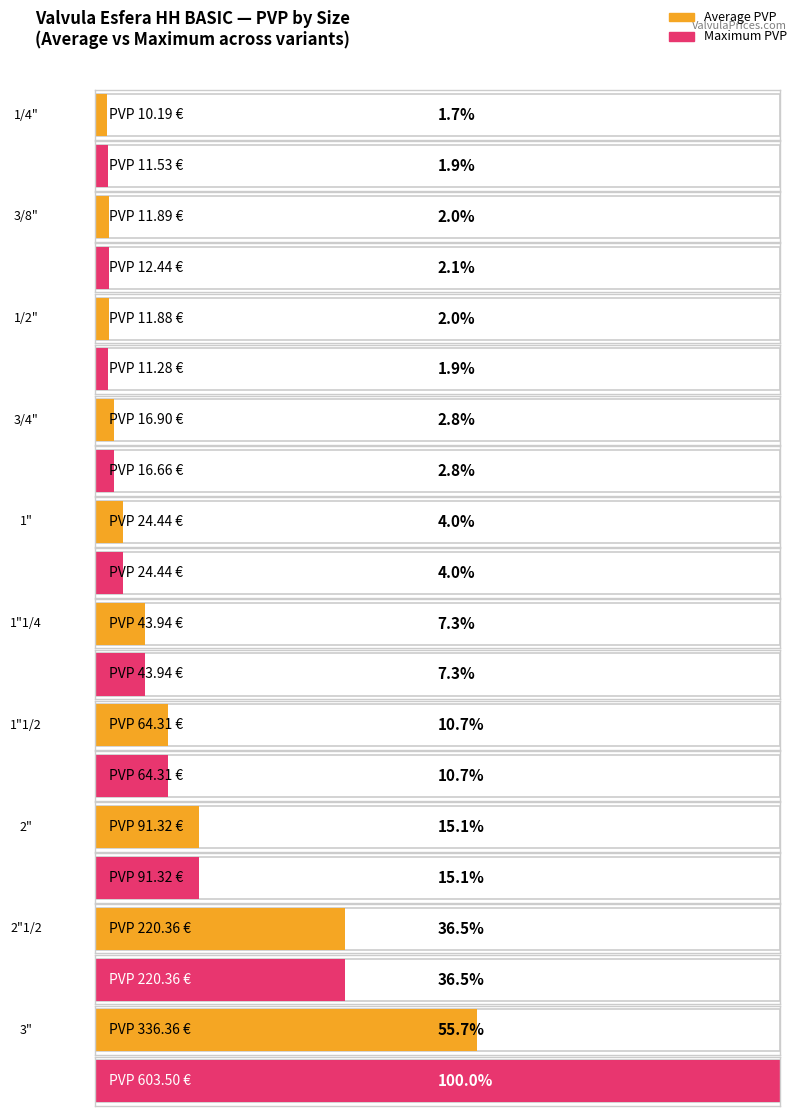

What is the minimum value for PVP?

10.2